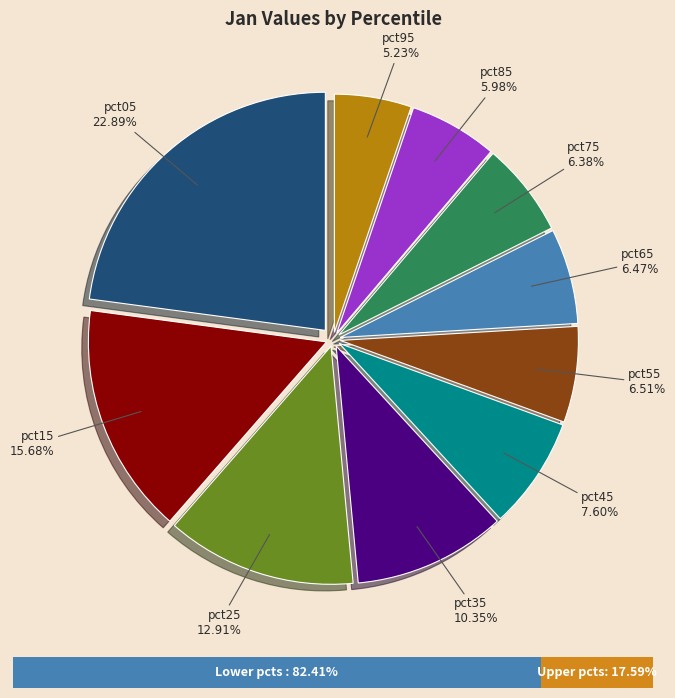

How many segments does this pie chart have?

10